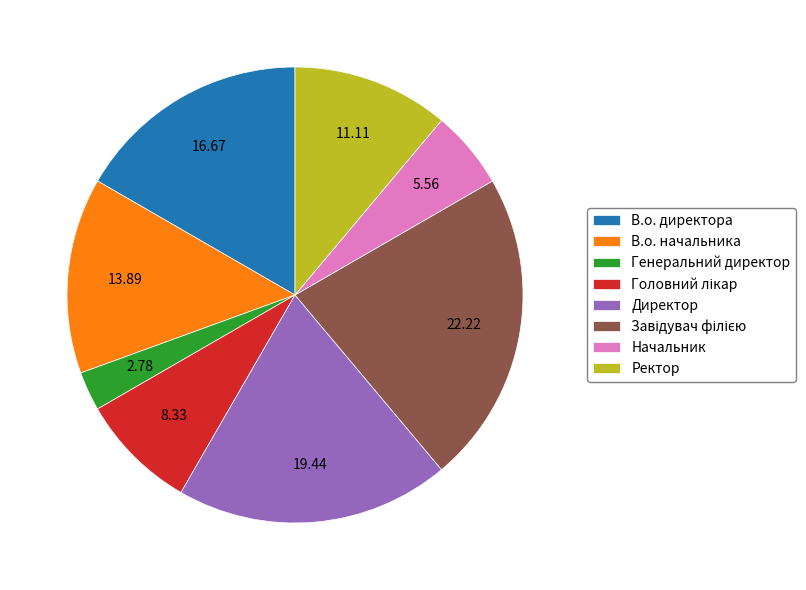

Does Генеральний директор account for over 50% of the chart?

No